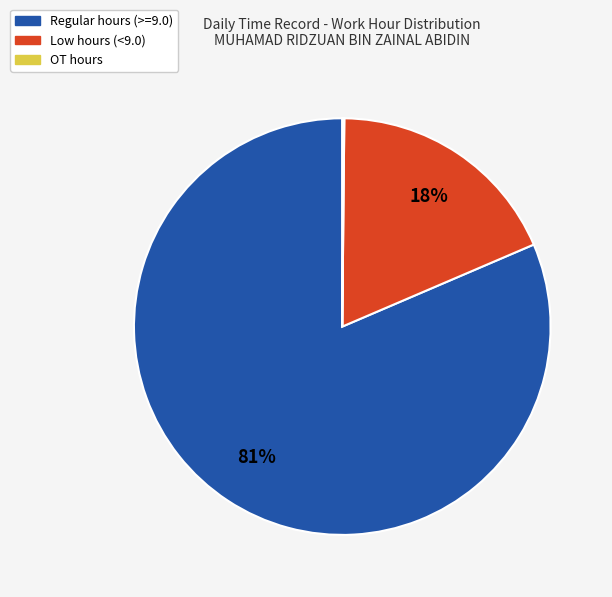

Does any single category account for the majority?

Yes